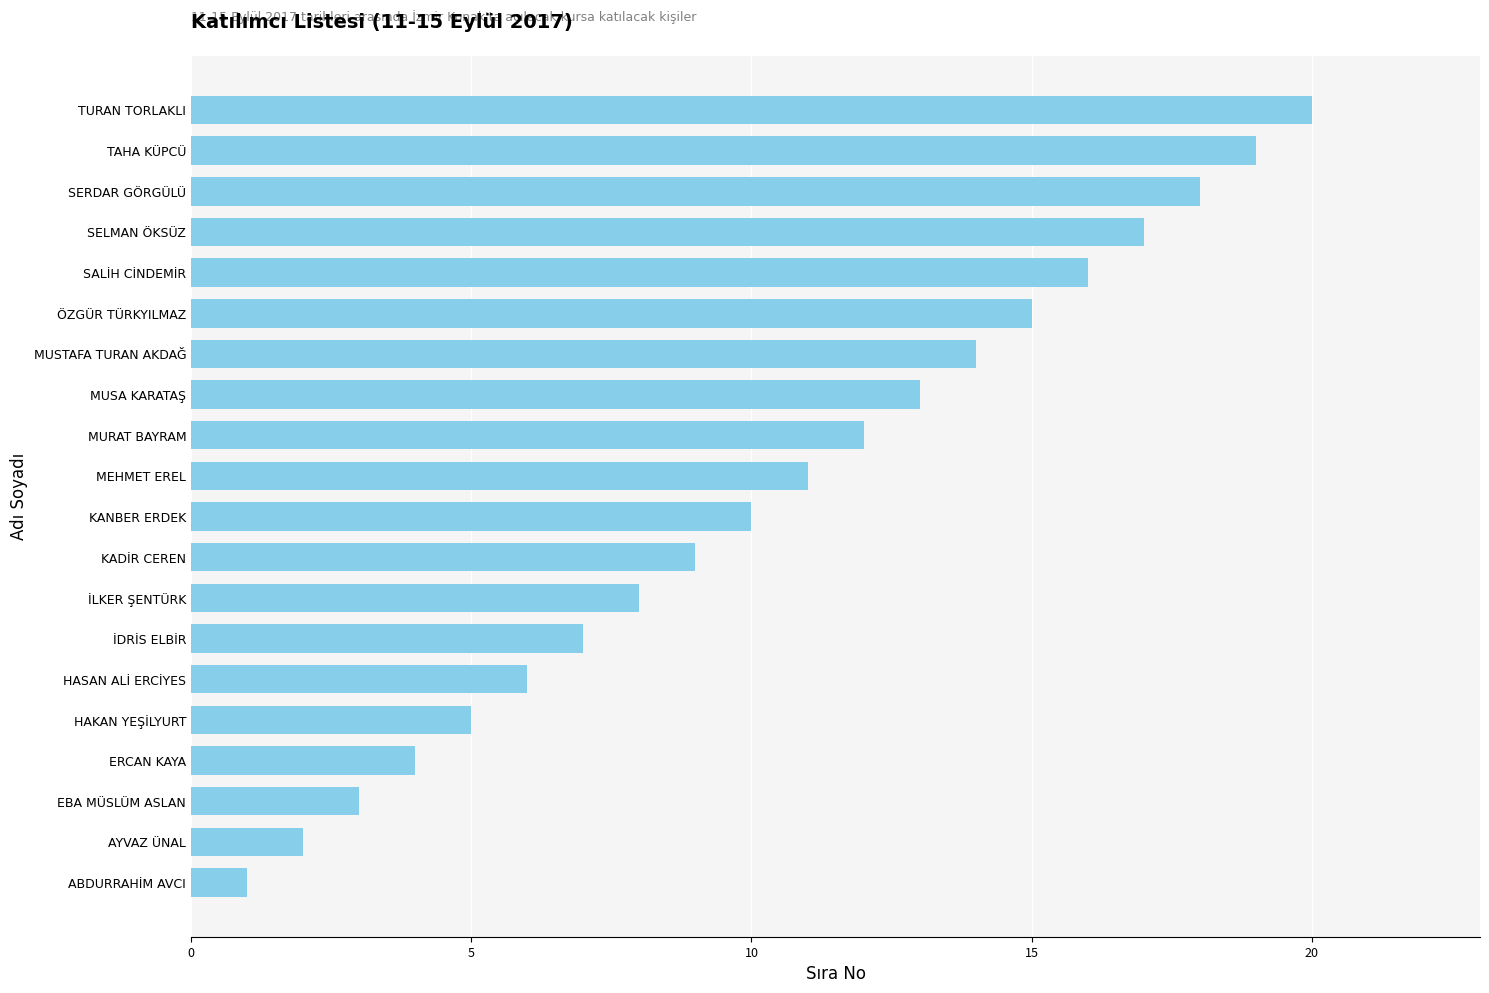

What is the sum of the values at TURAN TORLAKLI and SERDAR GÖRGÜLÜ?

38